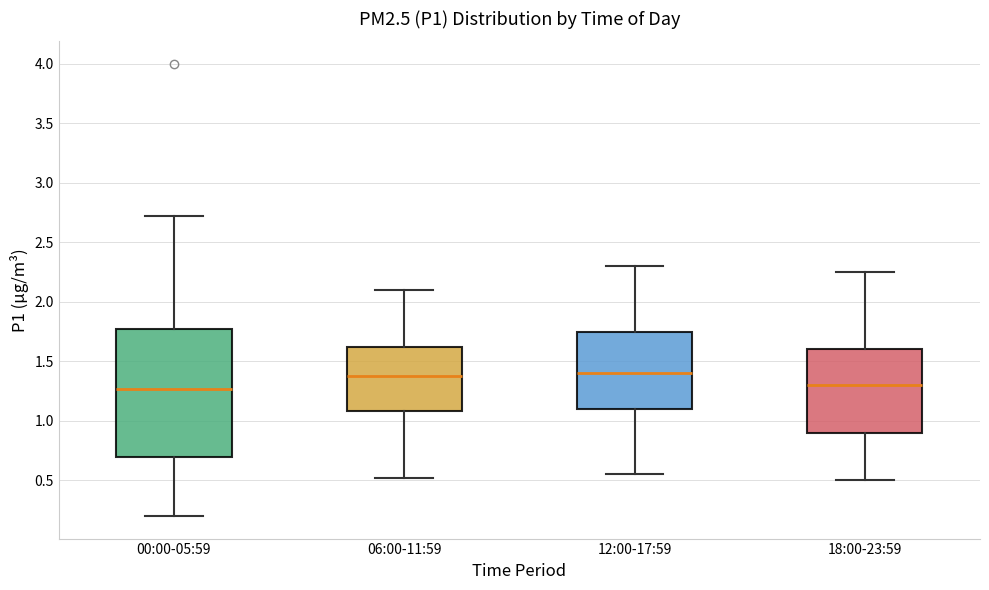

Where does the lower whisker of the box for 18:00-23:59 end on the y-axis? The values are not printed on the chart, so give them approximately, as read against the axis.

0.50